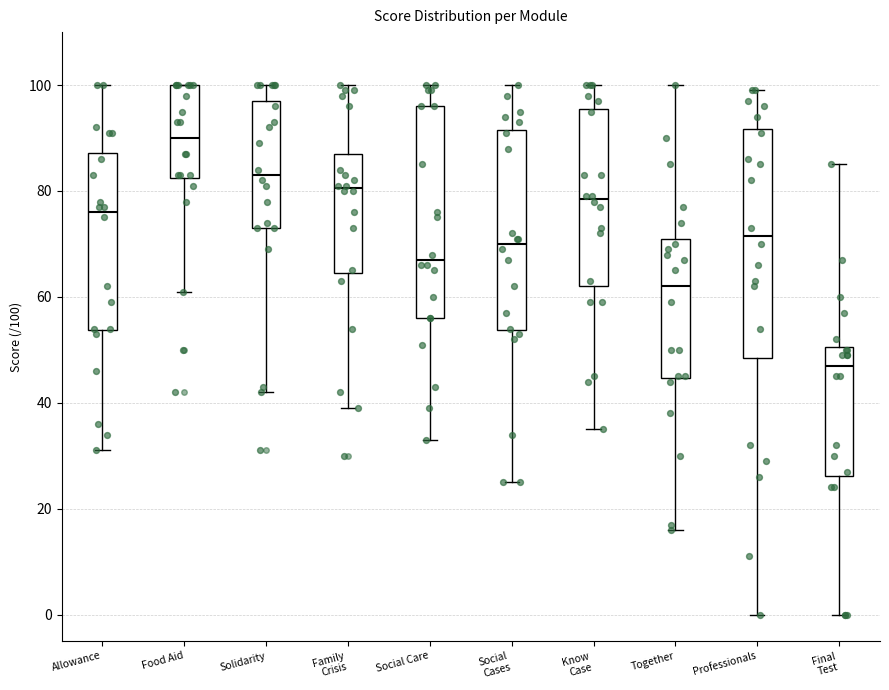

Which box's median line is the highest?

Food Aid